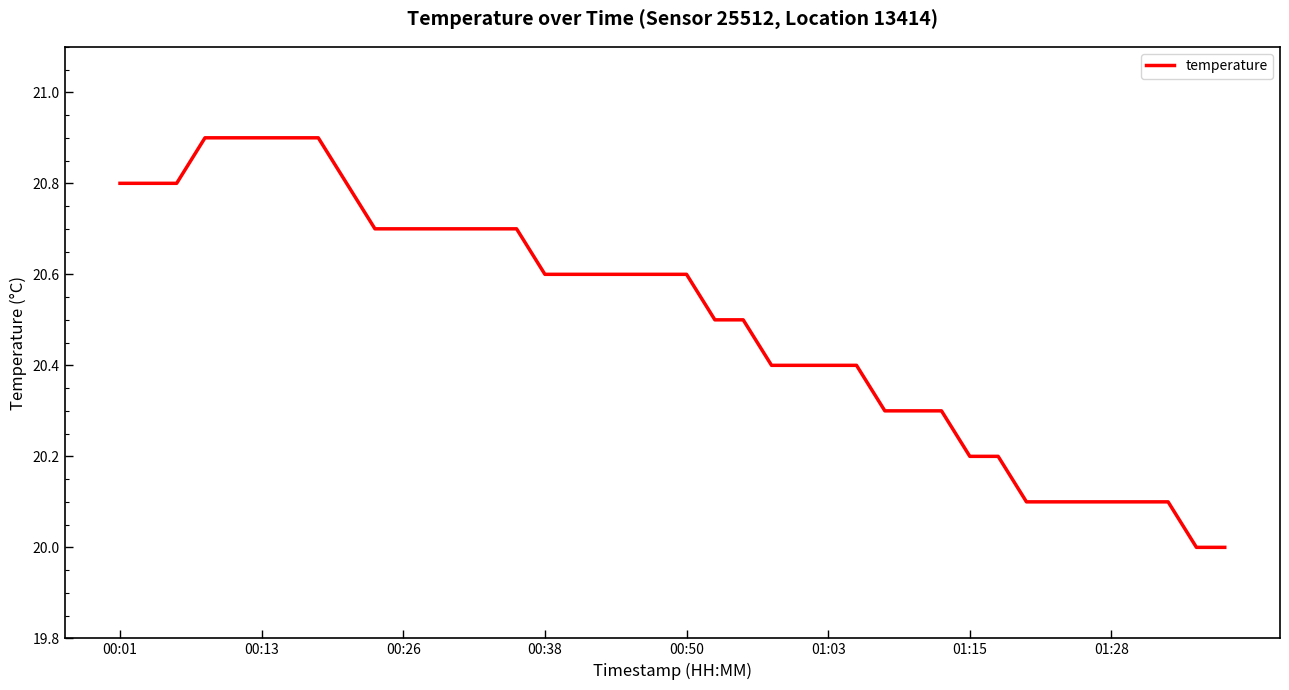

What is the maximum value shown in the chart?

20.9